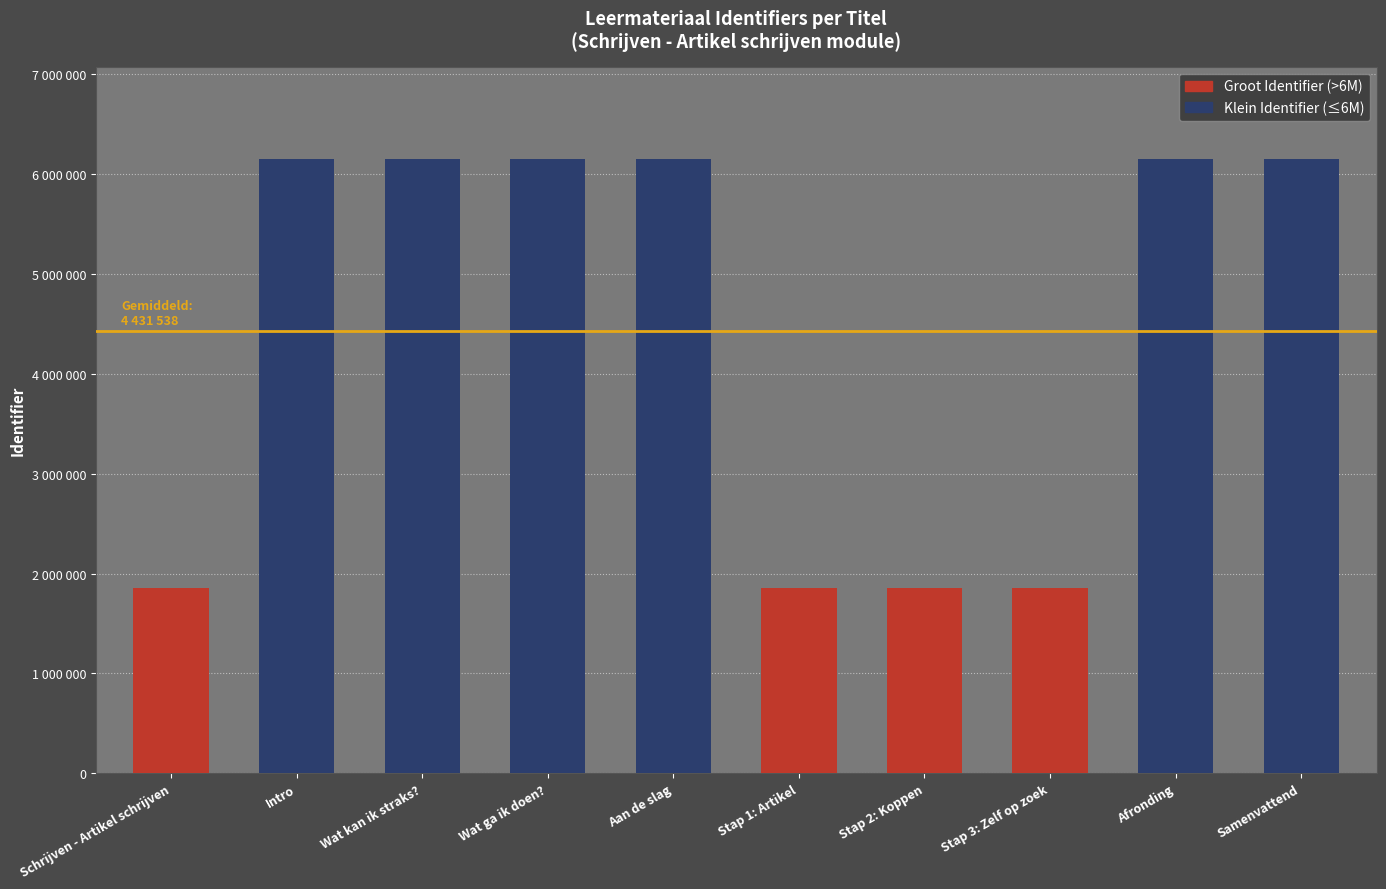

The chart shows a value of 1851868 at Stap 1: Artikel. True or false?

True